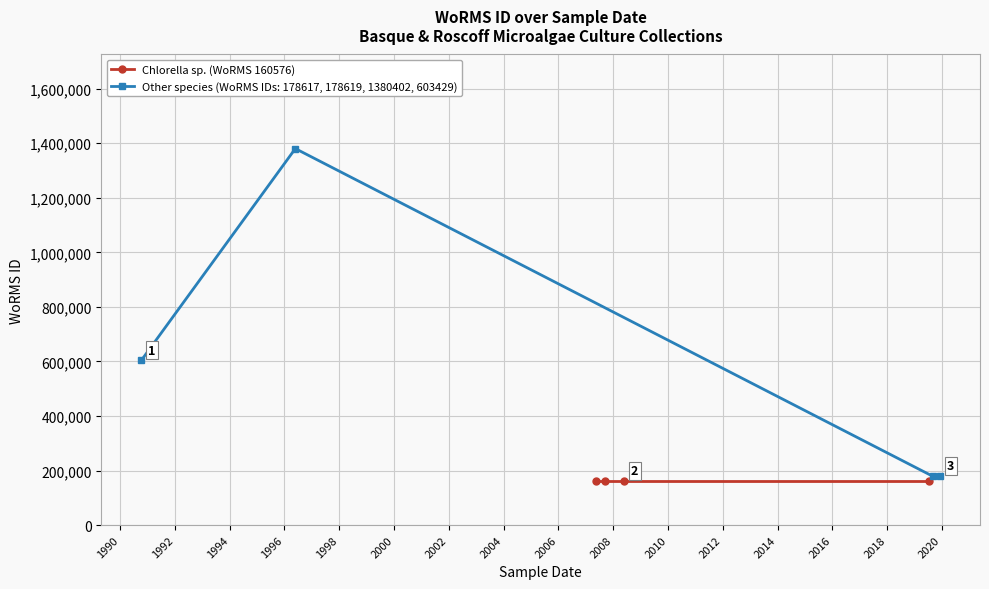

Which label corresponds to the smallest value in the chart?

26-05-2008